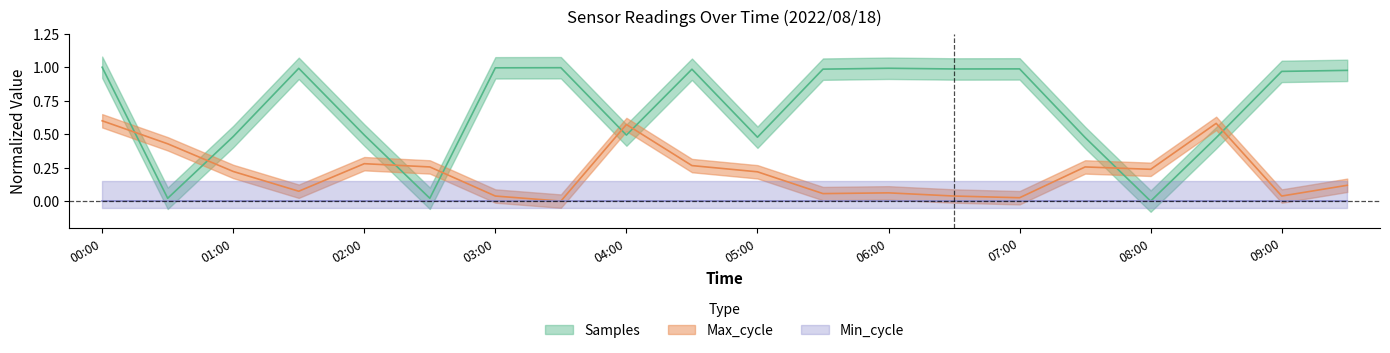

What is the value of the Max_cycle point at the 12th from the left?

0.1